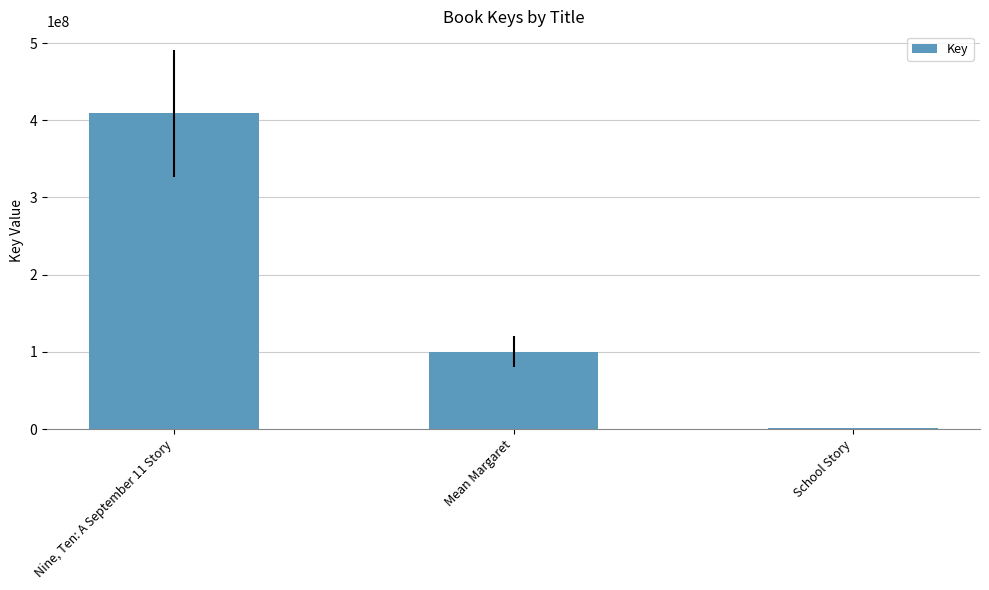

Reading right to left, transcribe all the data shown in this chart.

School Story=1427570	Mean Margaret=100274552	Nine, Ten: A September 11 Story=408889795